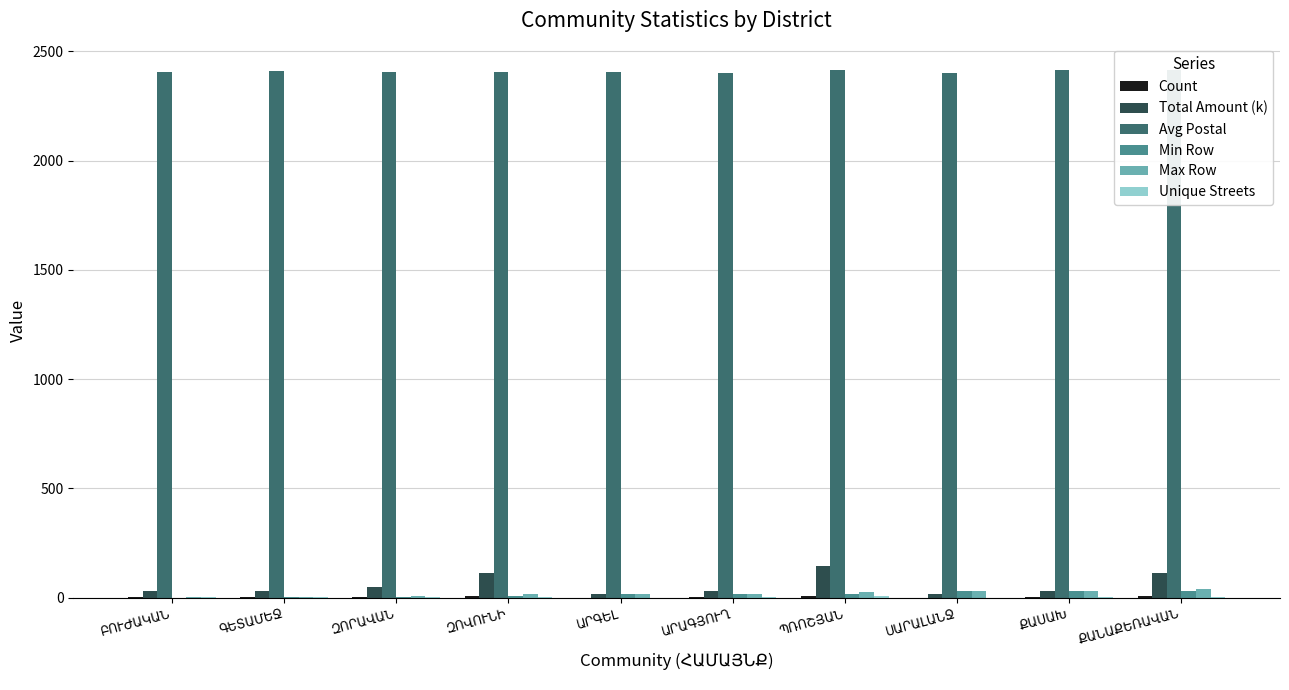

Which series has the largest total across all categories?

Avg Postal